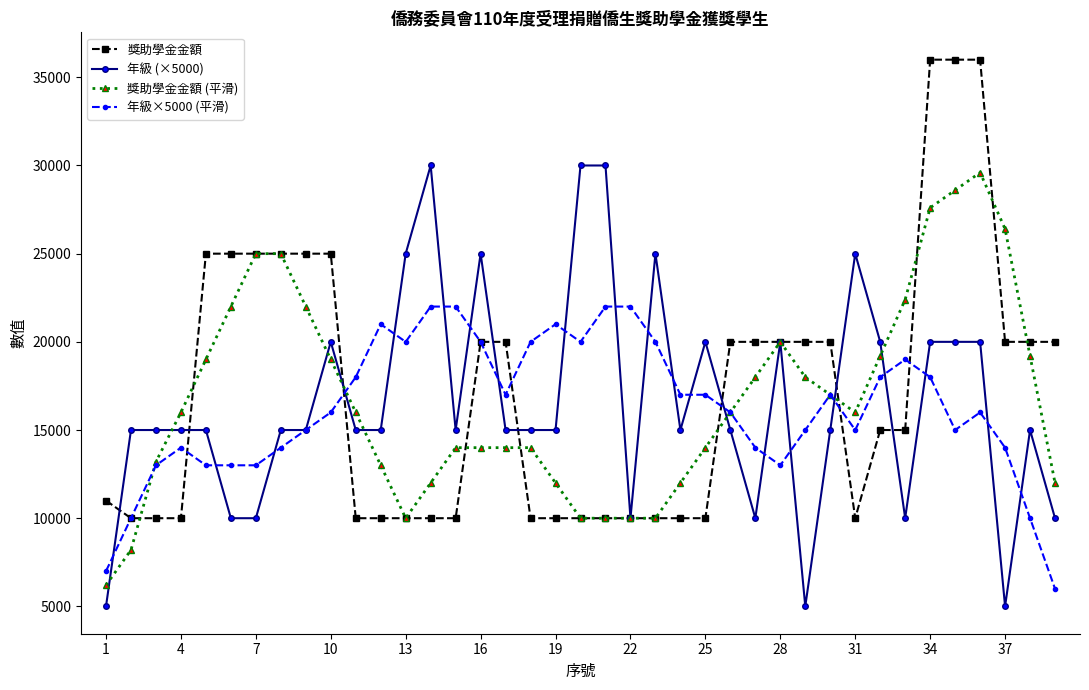

What is the highest value of the 獎助學金金額 (平滑) series?

29600